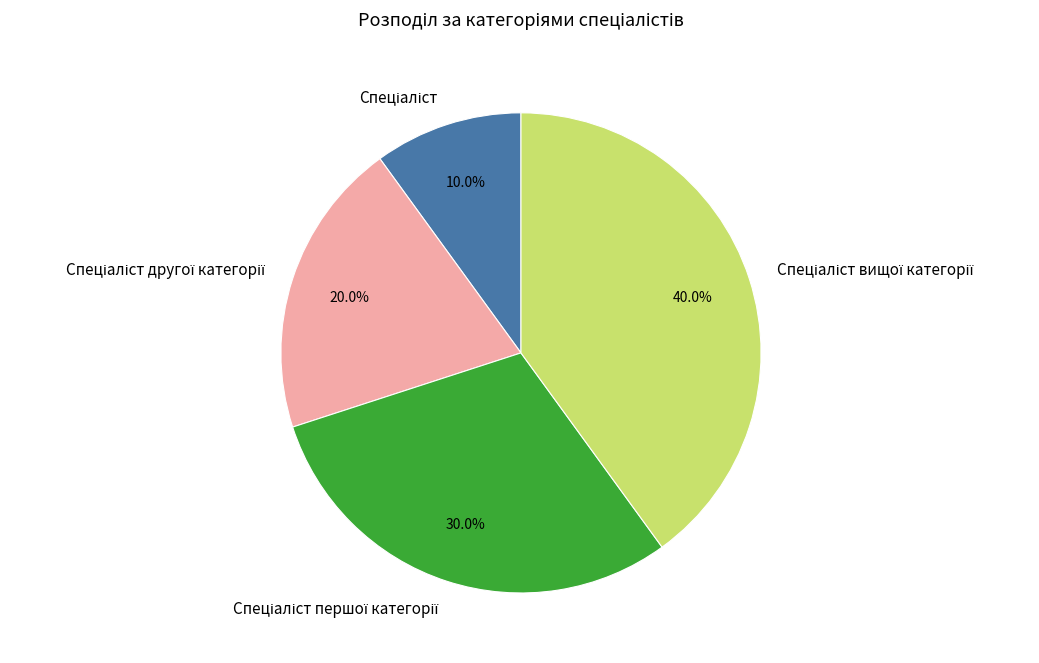

Is there a majority slice in this chart?

No